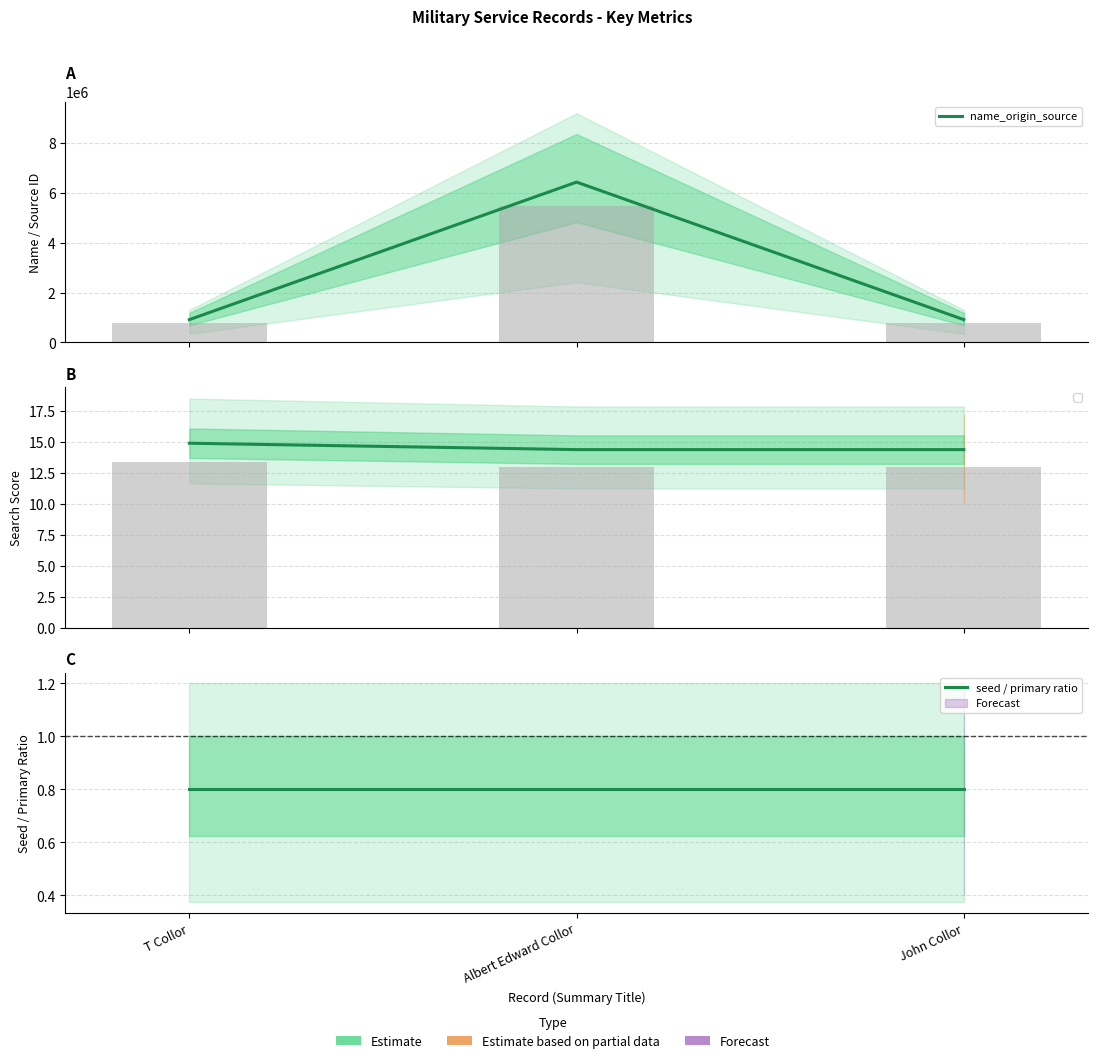

Rank the series by their maximum value, from highest to lowest.

name_origin_source, seed / primary ratio